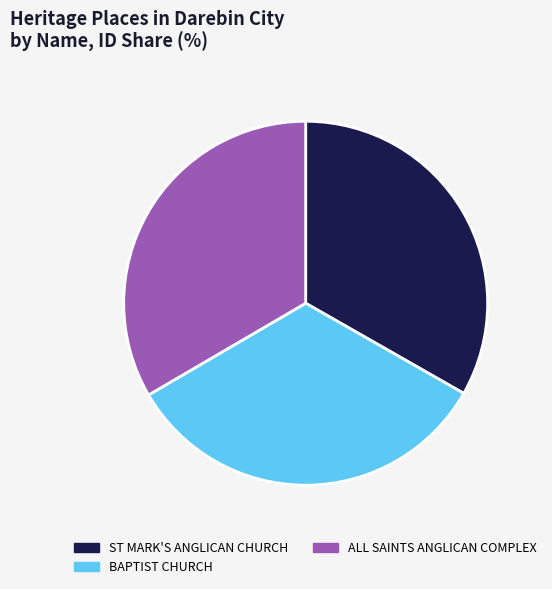

Is ST MARK'S ANGLICAN CHURCH the majority of the pie?

No